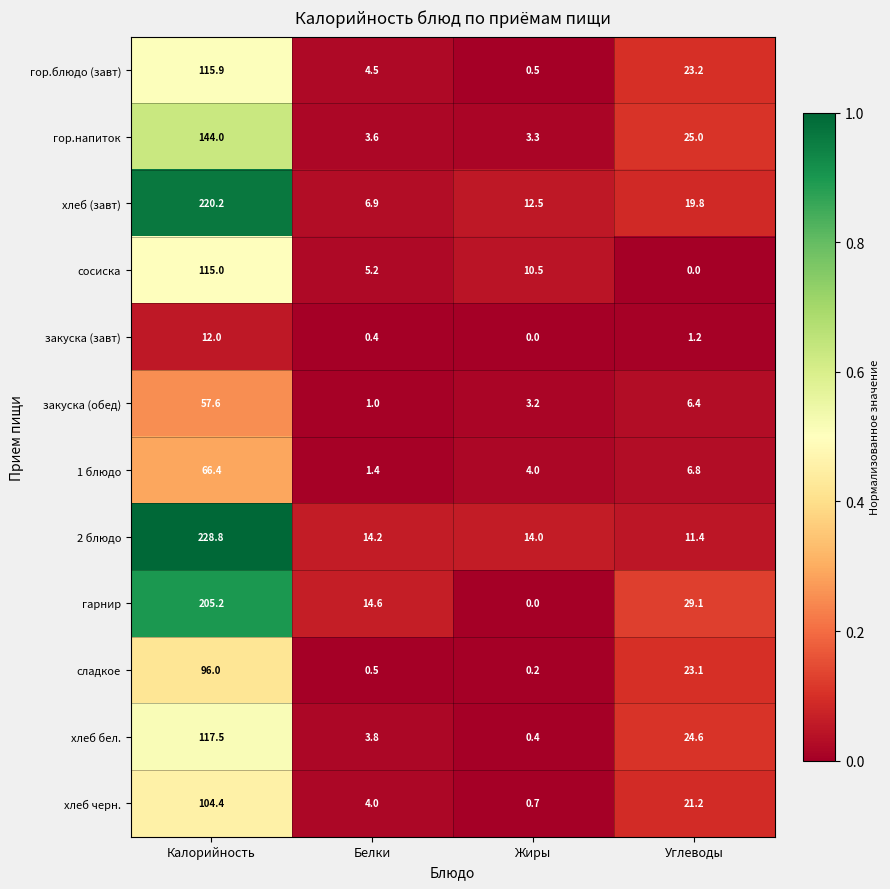

At which label is хлеб черн. closest to 52?

Углеводы